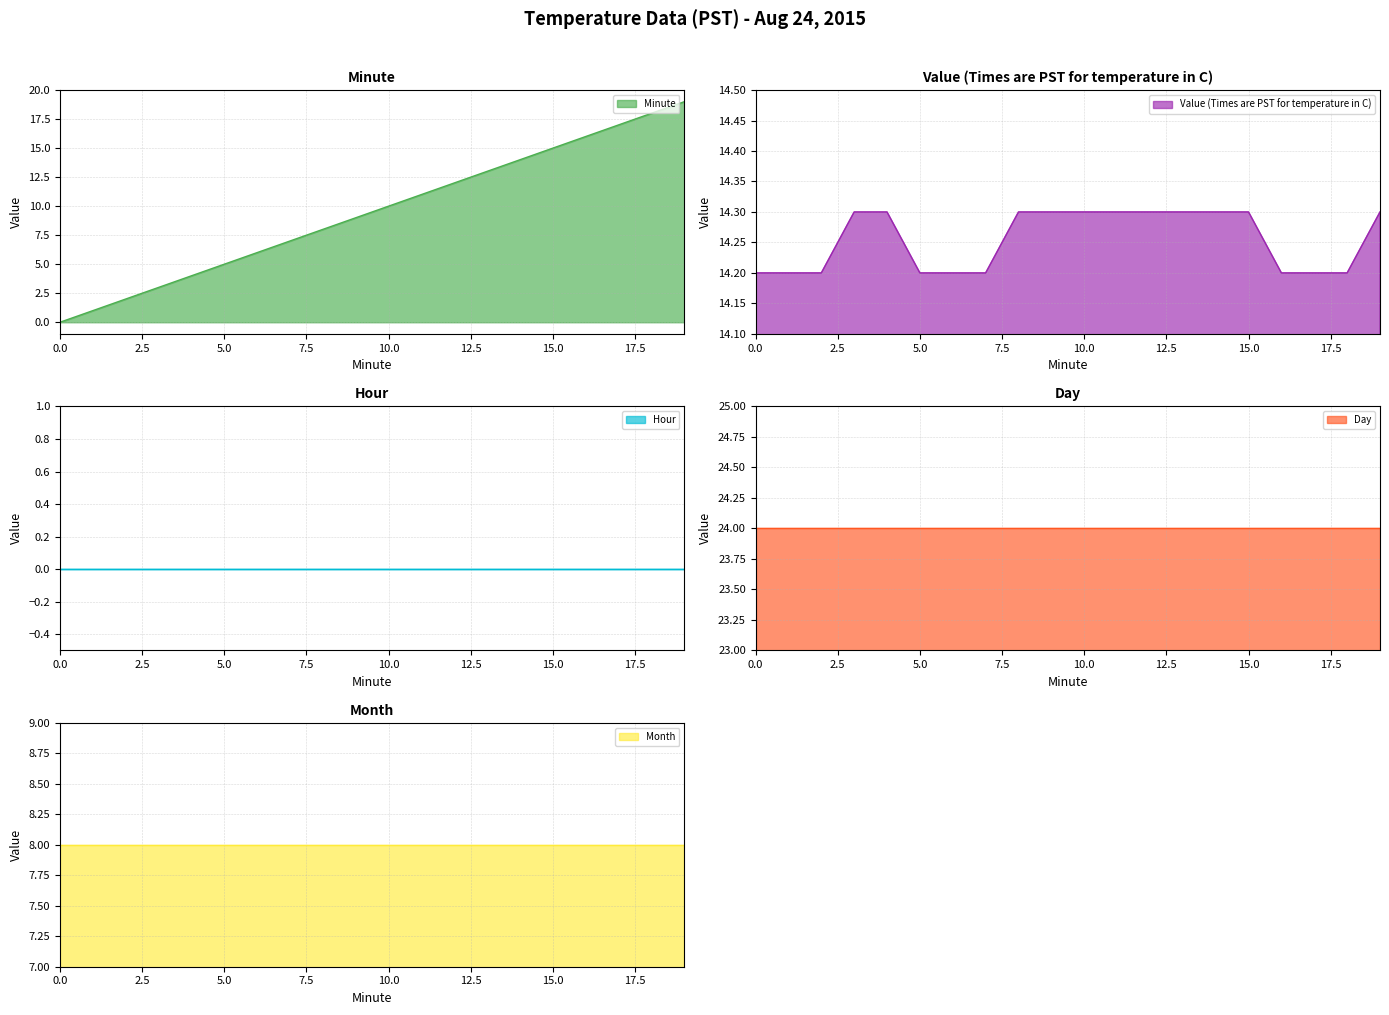

Count the number of data series in this chart.

5